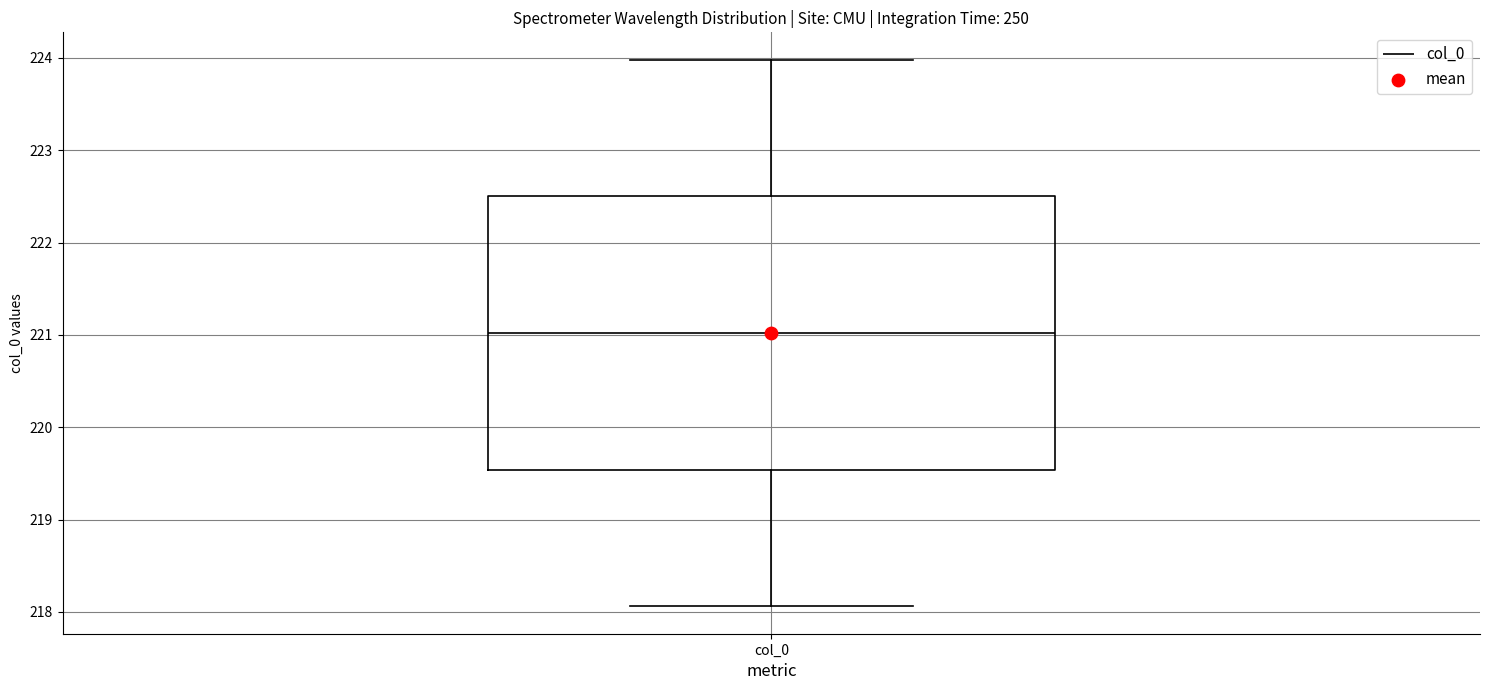

Read this box plot against the y-axis: the position of the median line, the range covered by the box, and the ends of both whiskers. The values are not printed on the chart, so give them approximately, as read against the axis.

median 221.0, box 219.5 to 222.5, whiskers 218.1 to 224.0